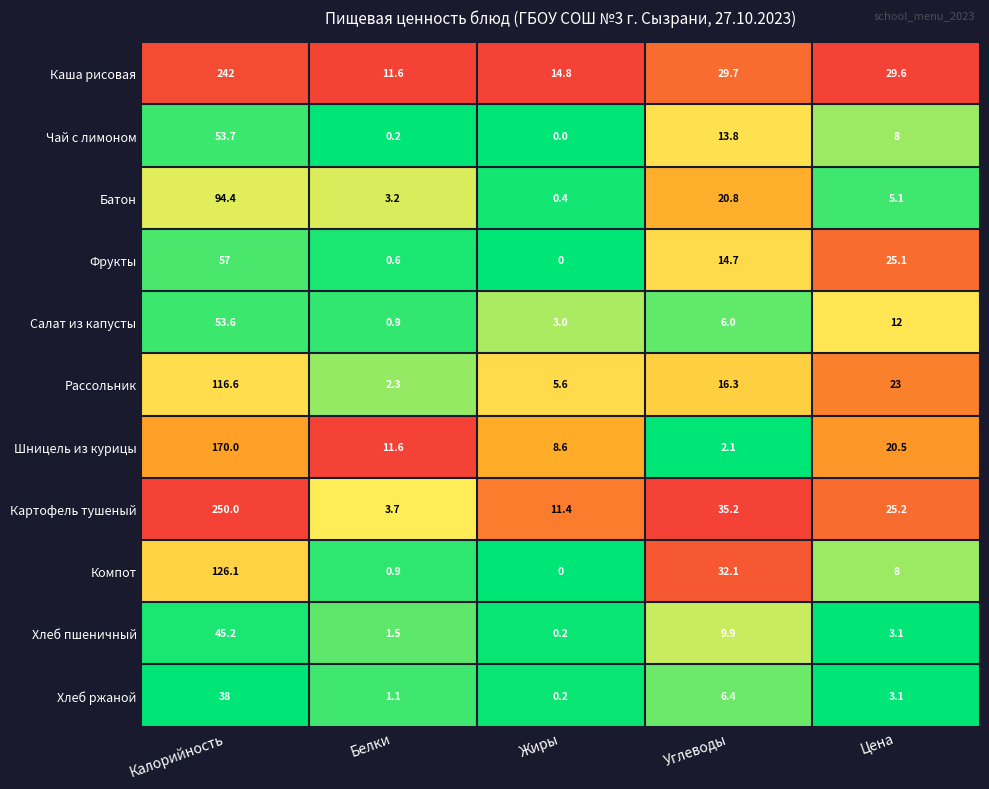

Is it true that Хлеб ржаной equals 3.7 at Углеводы?

False